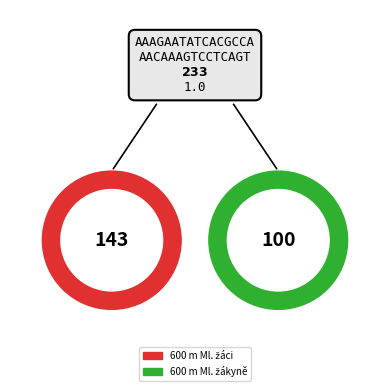

True or false: 14 accounts for 1% of the total.

False